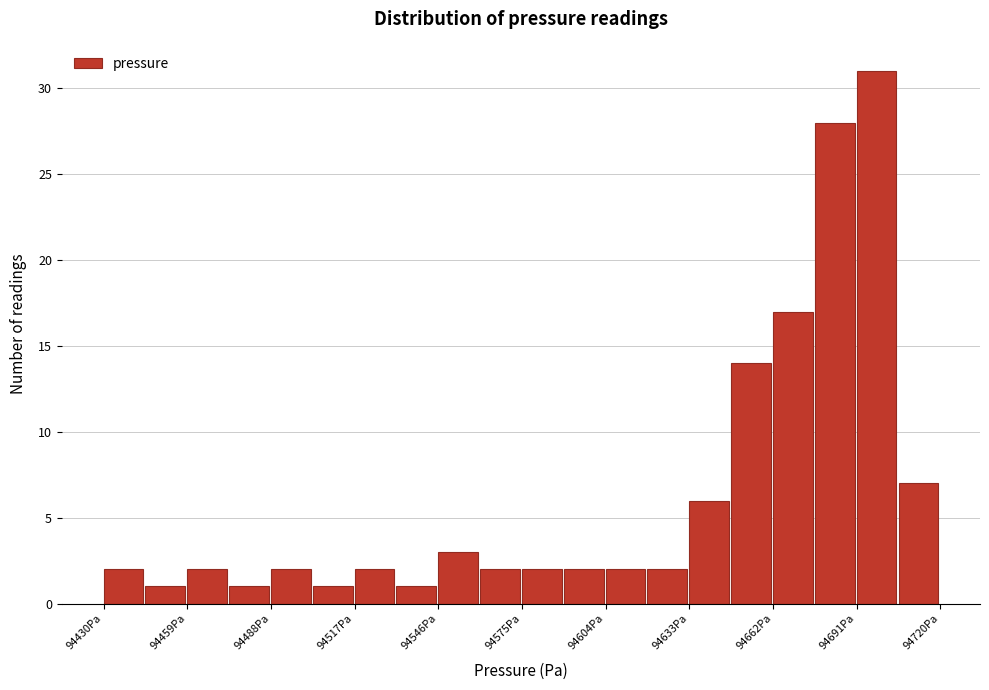

Around what value on the x-axis is the tallest bar? Give the approximate position of its centre, as read against the axis.

94700